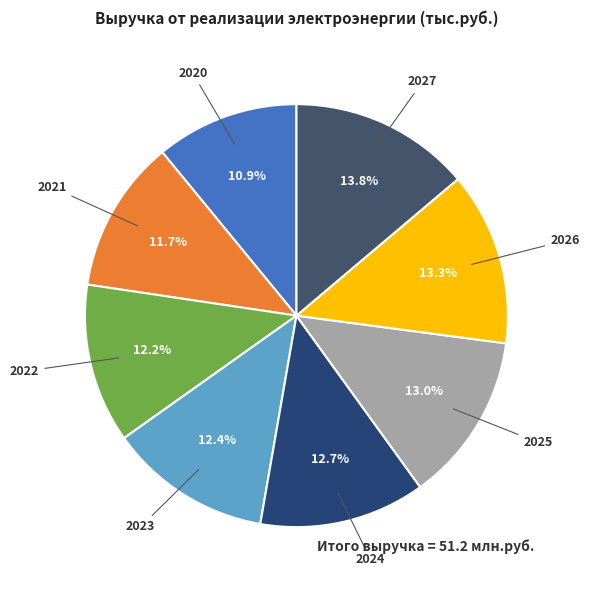

Approximately how many times larger is the value at 2020 compared to 2027?

0.8